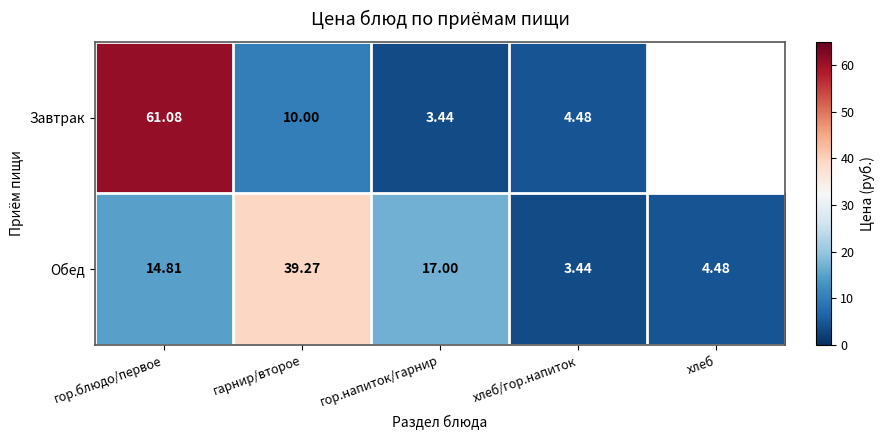

Rank the series by their maximum value, from highest to lowest.

Завтрак, Обед